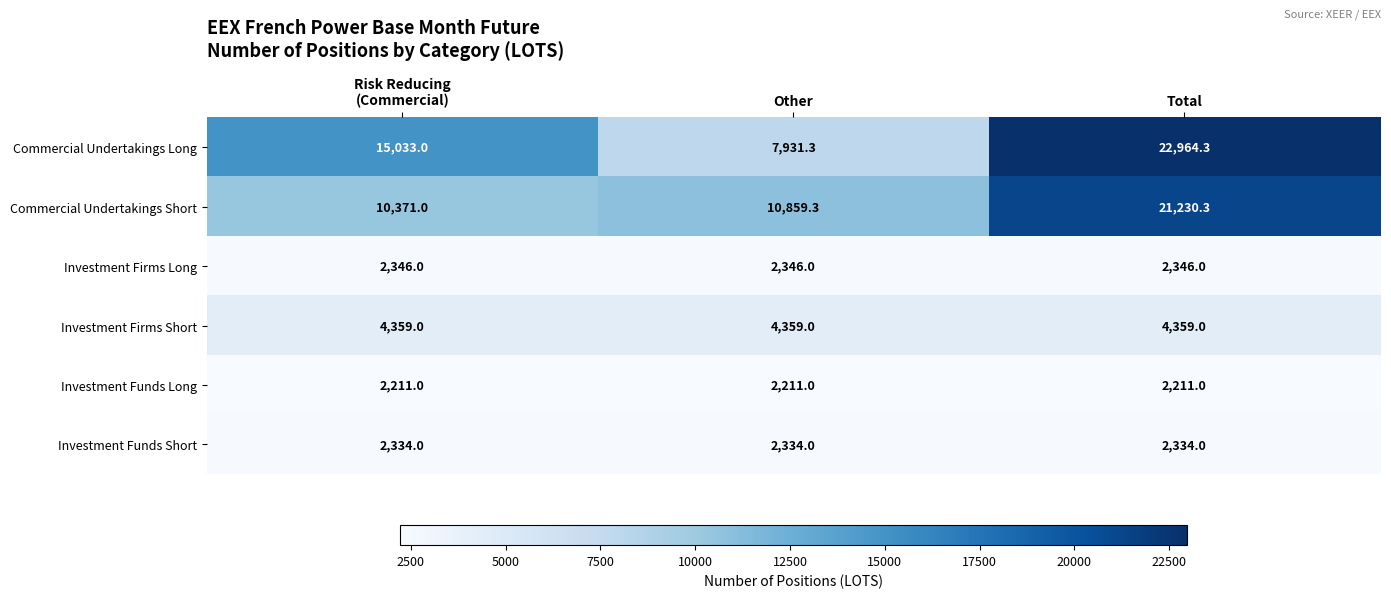

The value of Investment Funds Short at Total is 892.2. True or false?

False